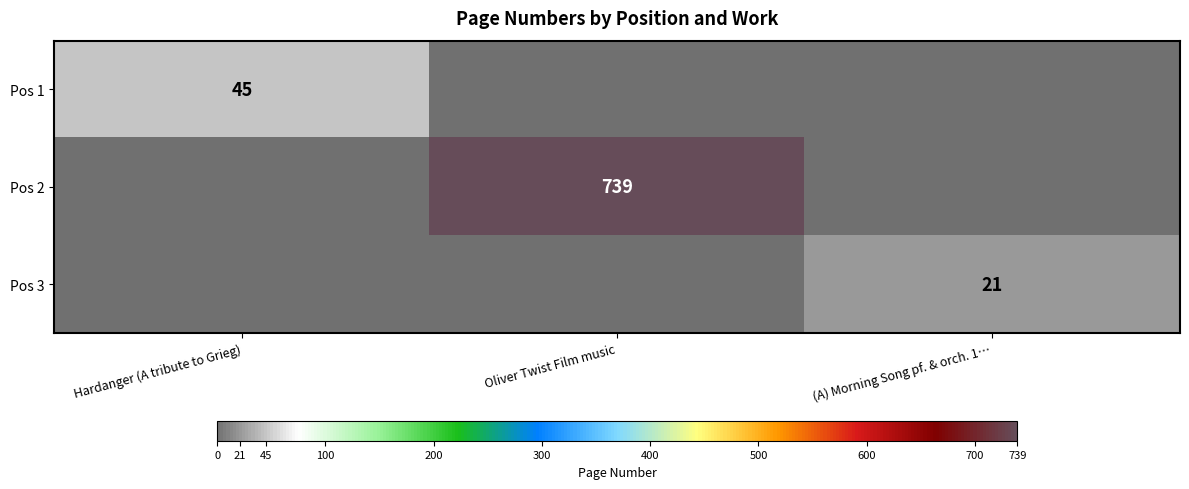

True or false: Pos 1 has a value of 10 at Hardanger (A tribute to Grieg).

False